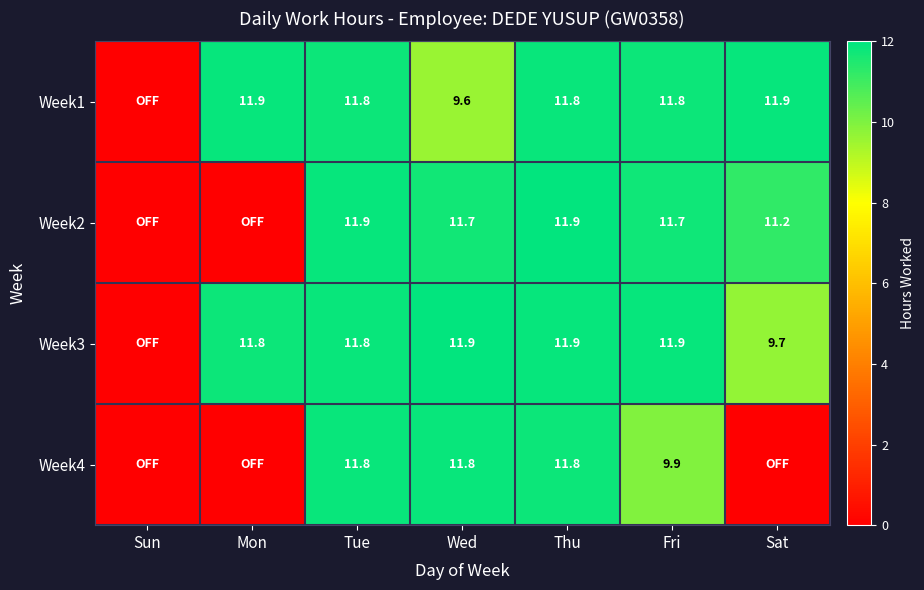

Rank the series at Fri from highest to lowest value.

Week3, Week1, Week2, Week4